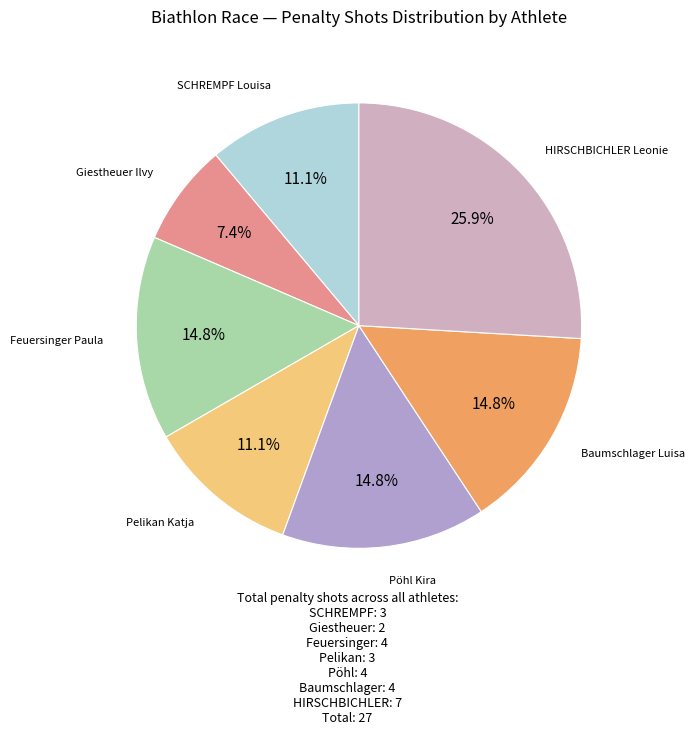

How many segments does this pie chart have?

7